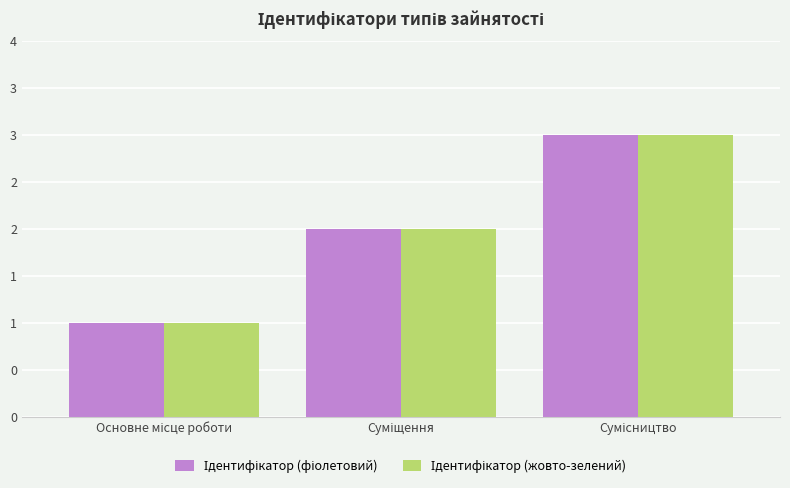

Does the chart contain any negative values?

No